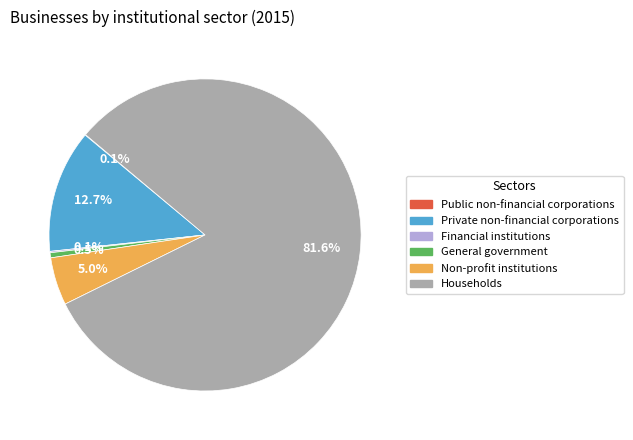

What is the majority slice?

Households